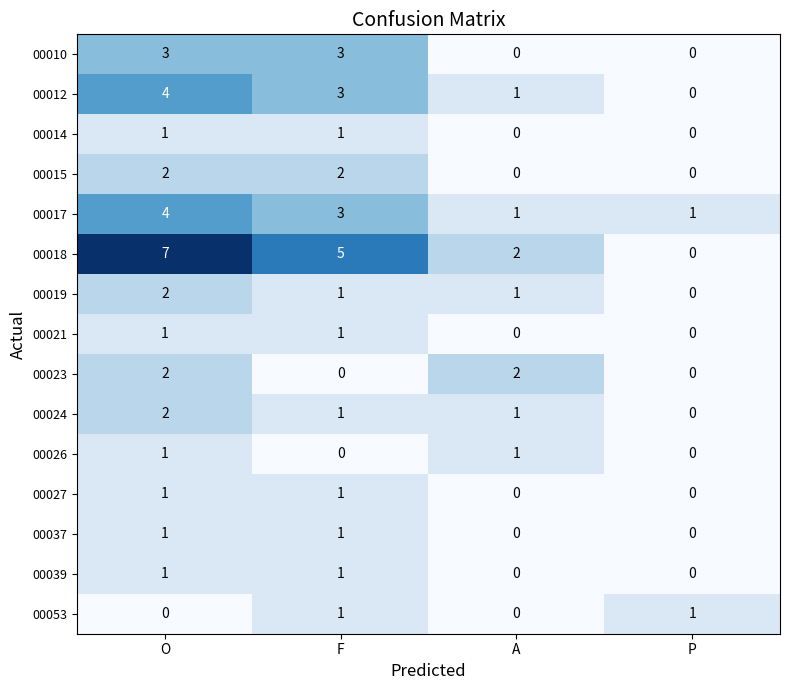

Which category has the lowest value in the 00024 series?

P